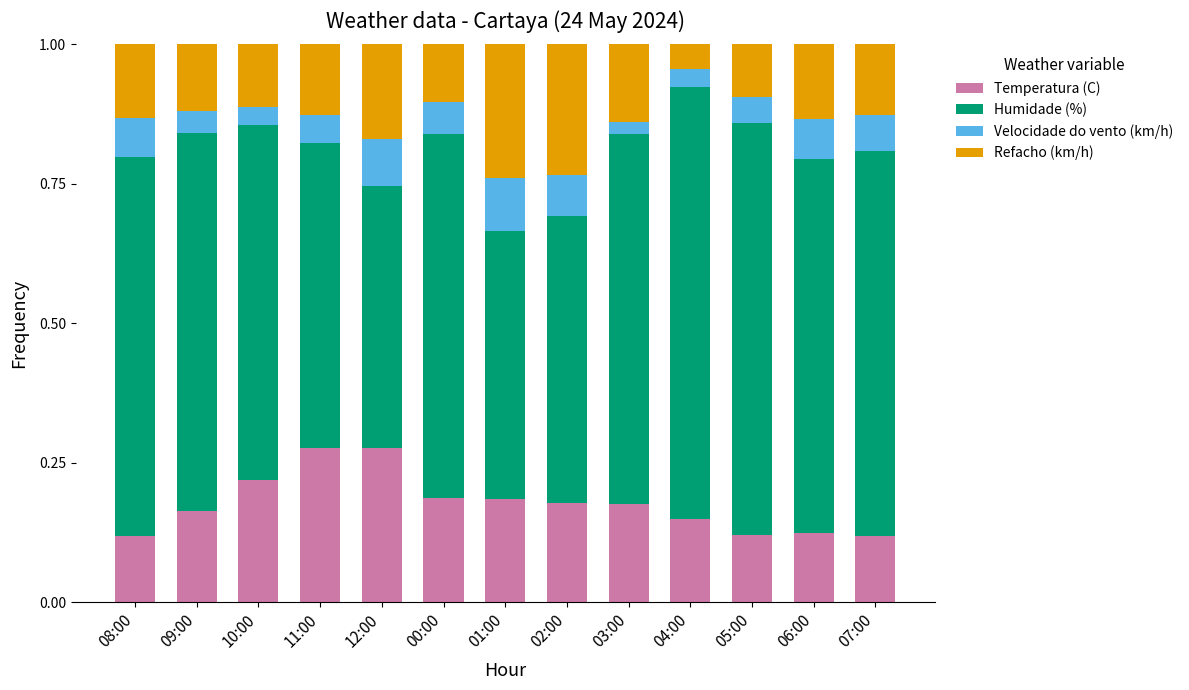

What are all the series names shown in the legend?

Temperatura (C), Humidade (%), Velocidade do vento (km/h), Refacho (km/h)